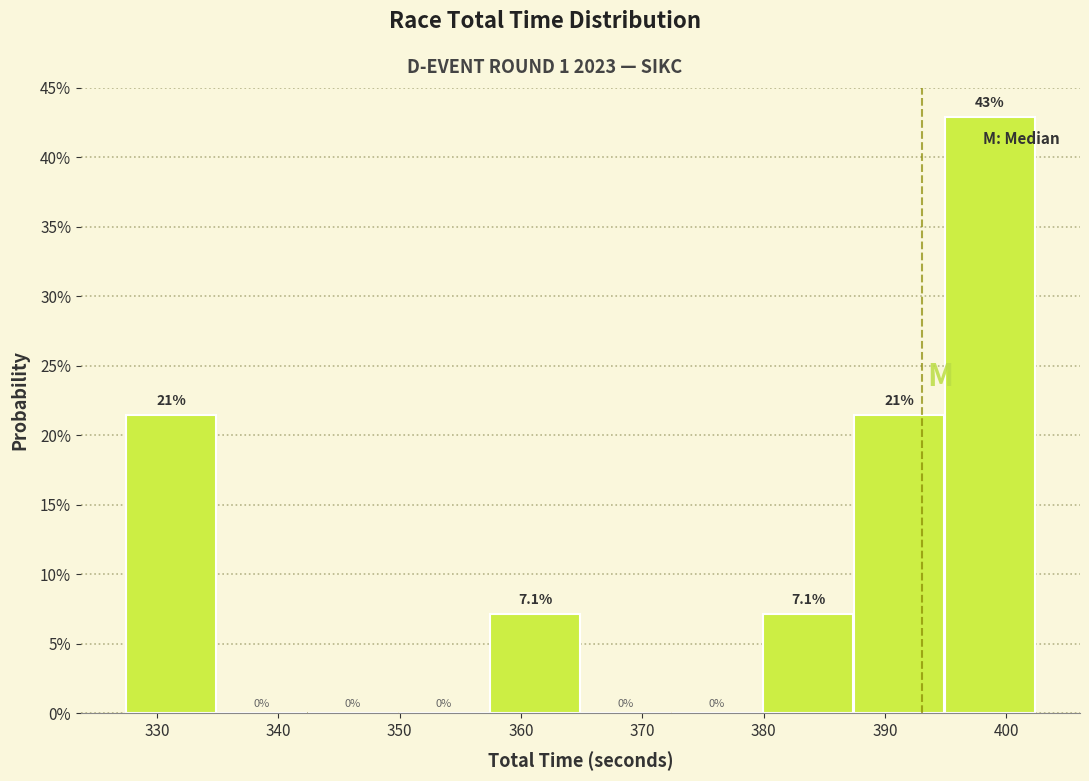

Which range on the x-axis has the tallest bar?

395 to 402